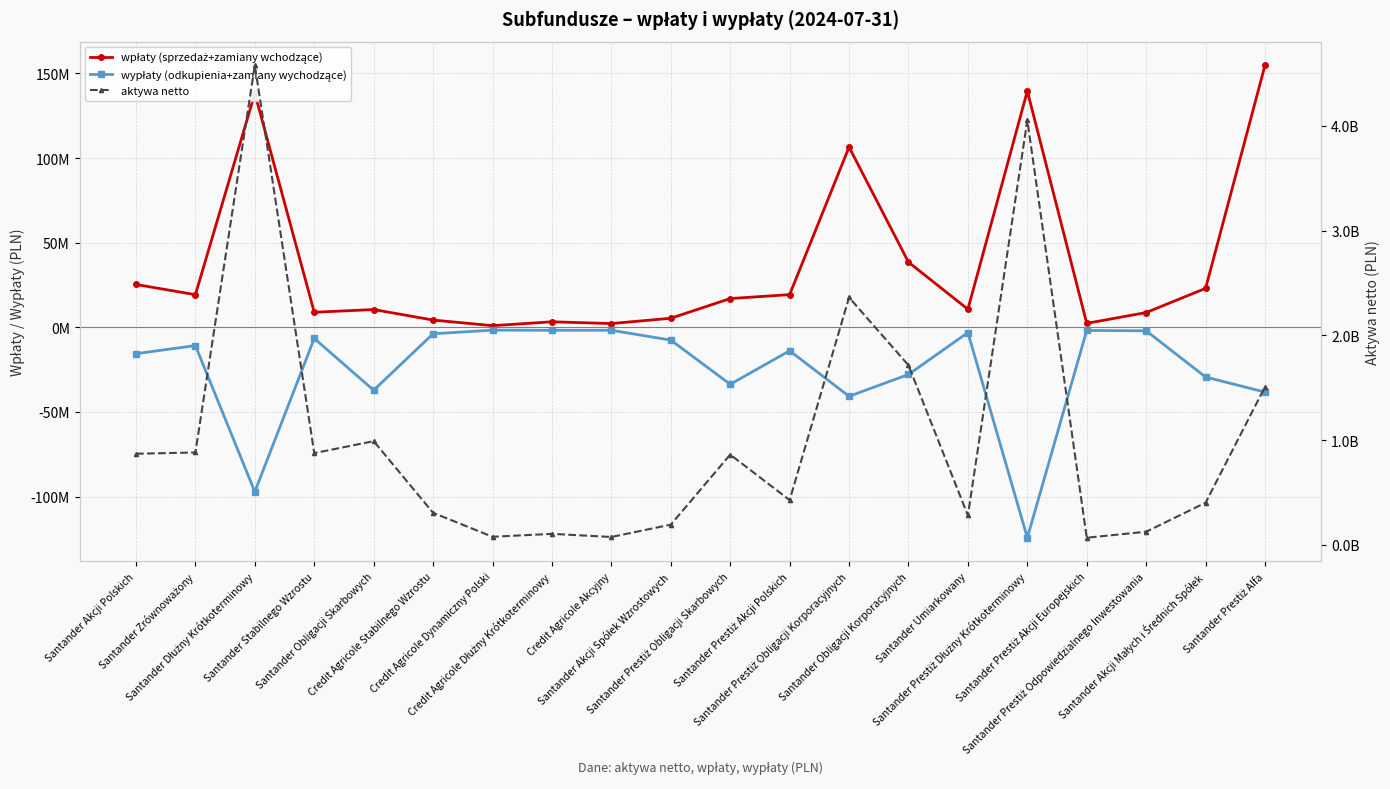

Is this an area chart (filled region under the line)?

No